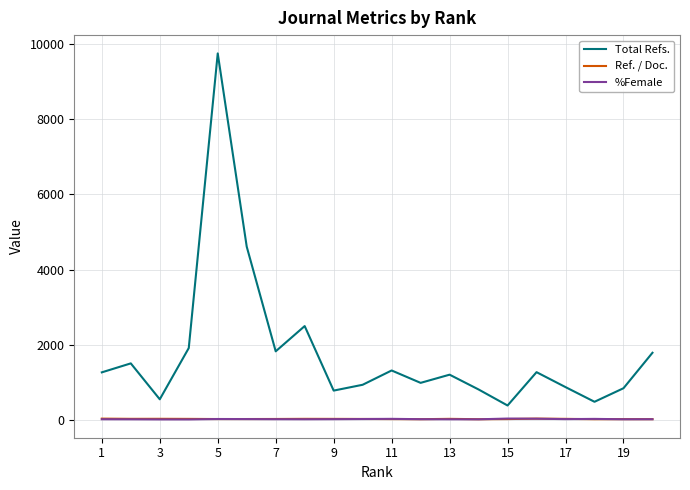

Which series has the largest total across all categories?

Total Refs.